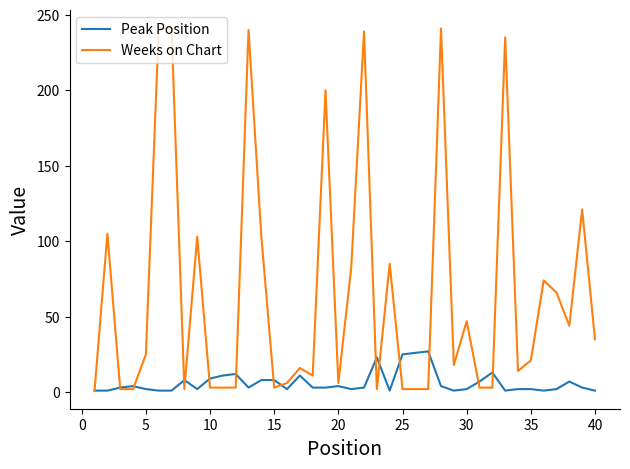

Rank the series by their average value, from highest to lowest.

Weeks on Chart, Peak Position